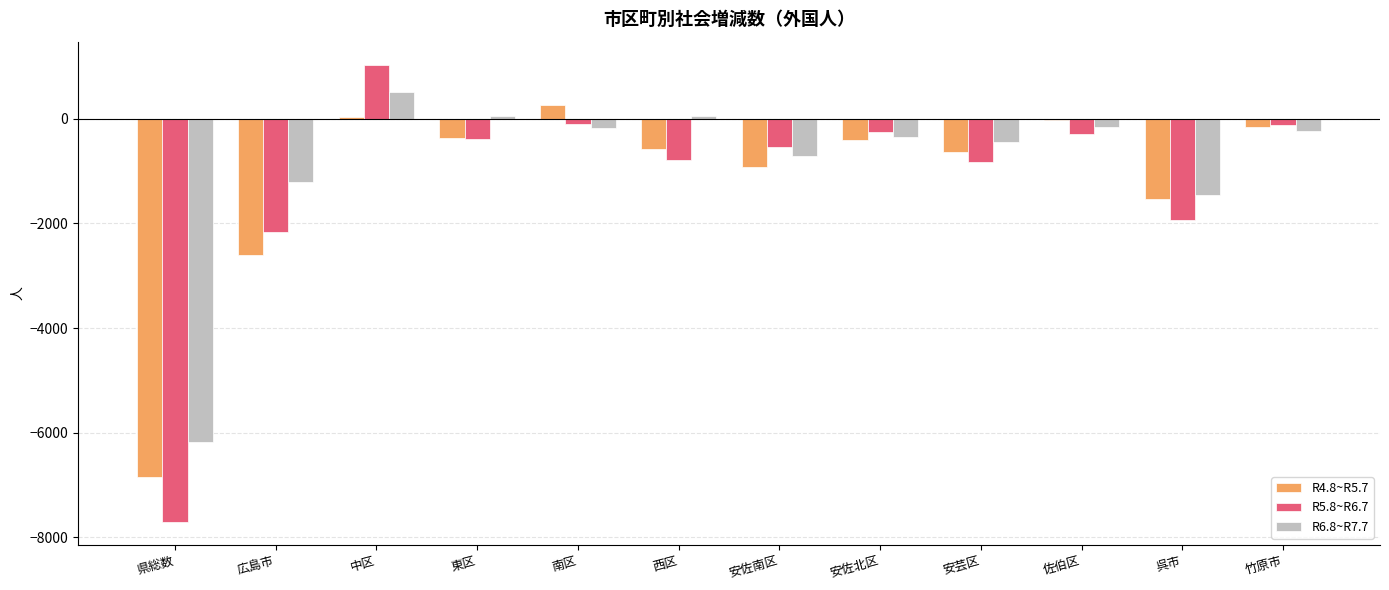

At which category is the sum across all series the highest?

中区